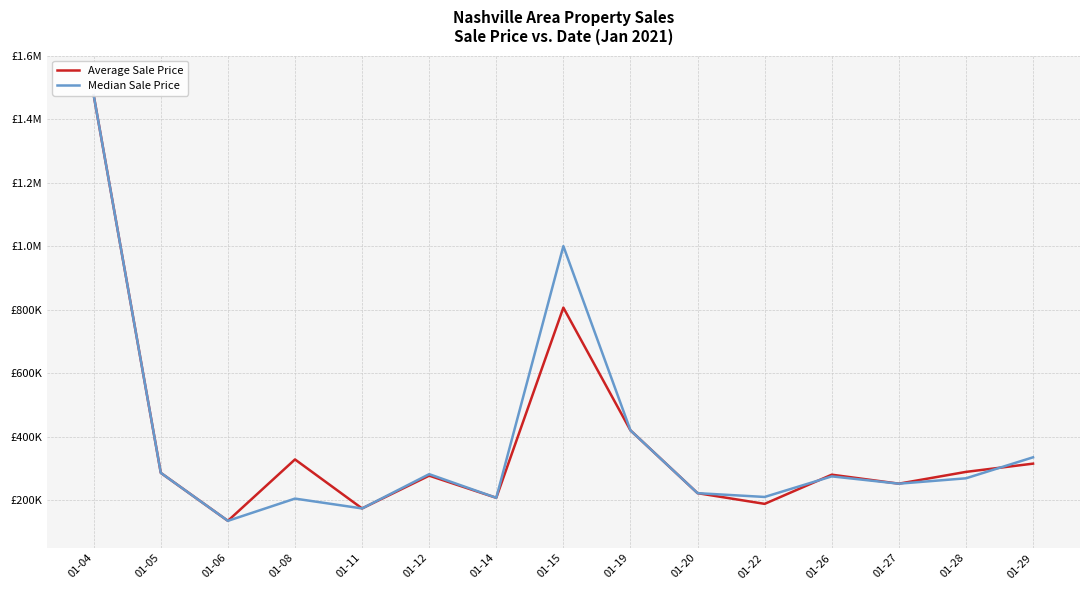

Which has a higher value, 01-20 or 01-05?

01-05